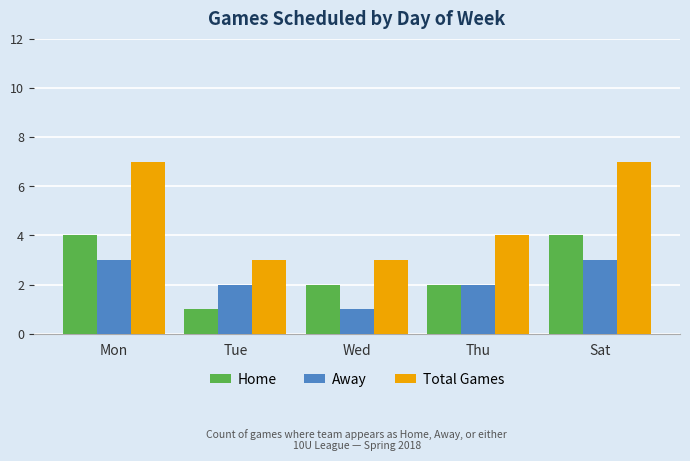

How many Home values are between 2 and 4?

4